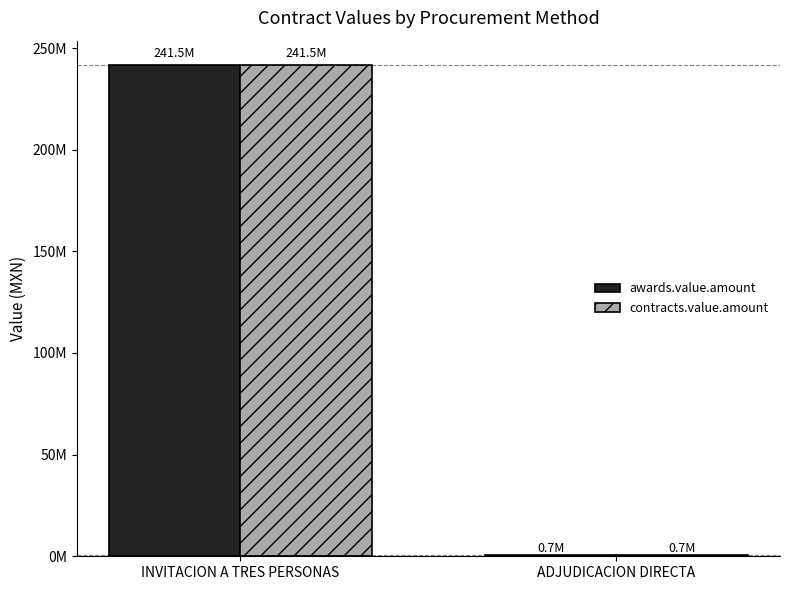

Are the bars grouped side by side (vs. stacked)?

Yes